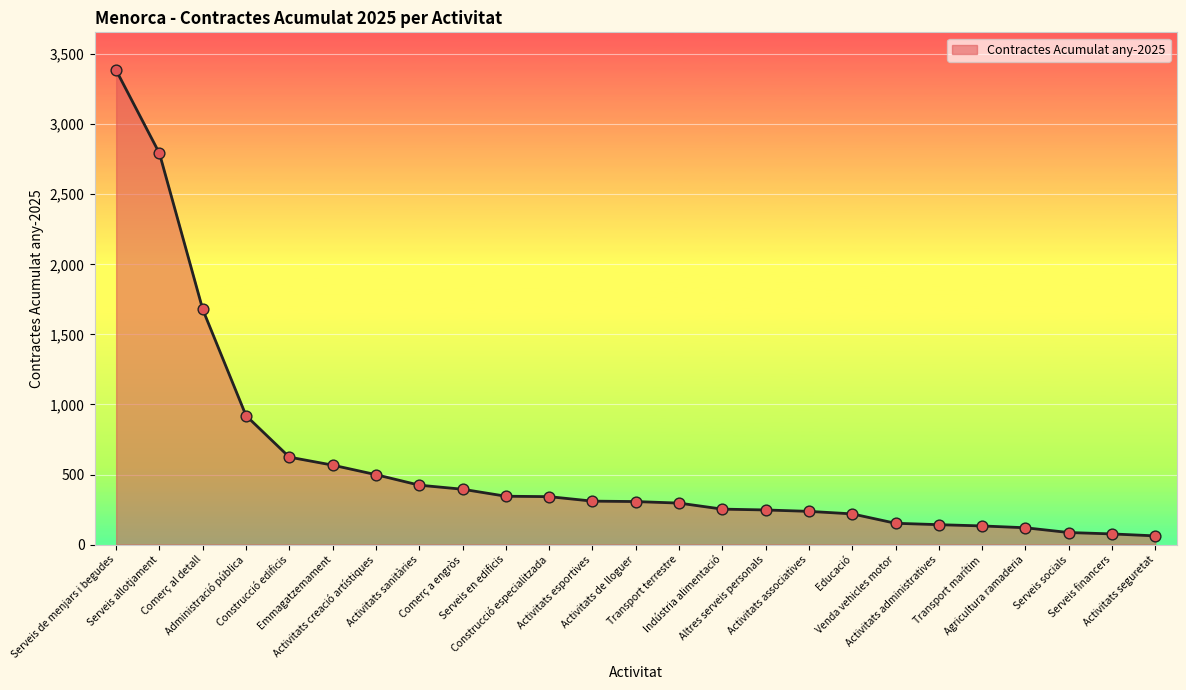

What is the change in value from Activitats de lloguer to Transport terrestre?

-11